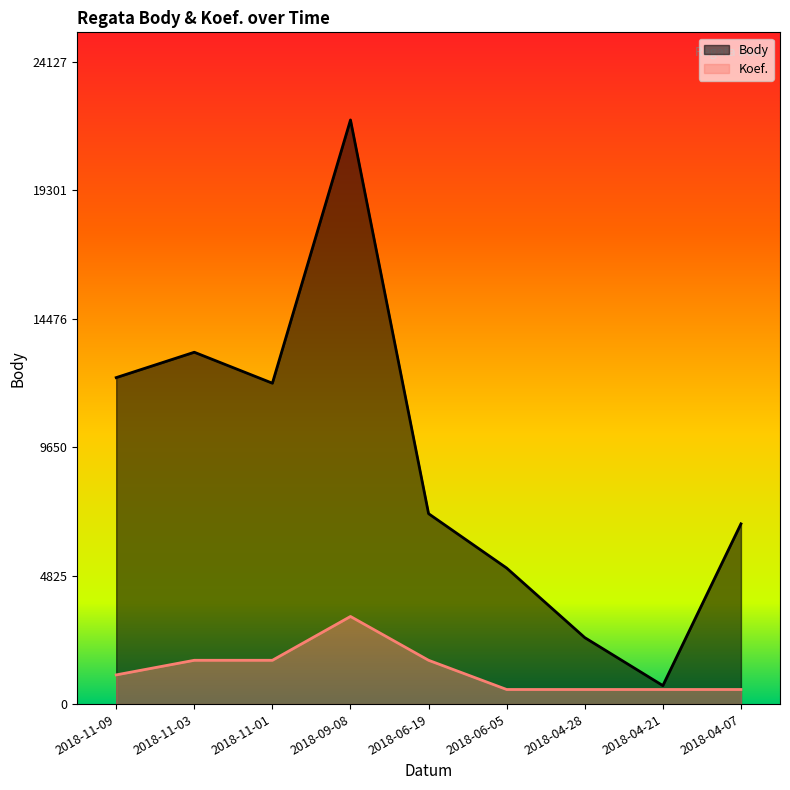

Between 2018-06-05 and 2018-11-01, which is larger?

2018-11-01